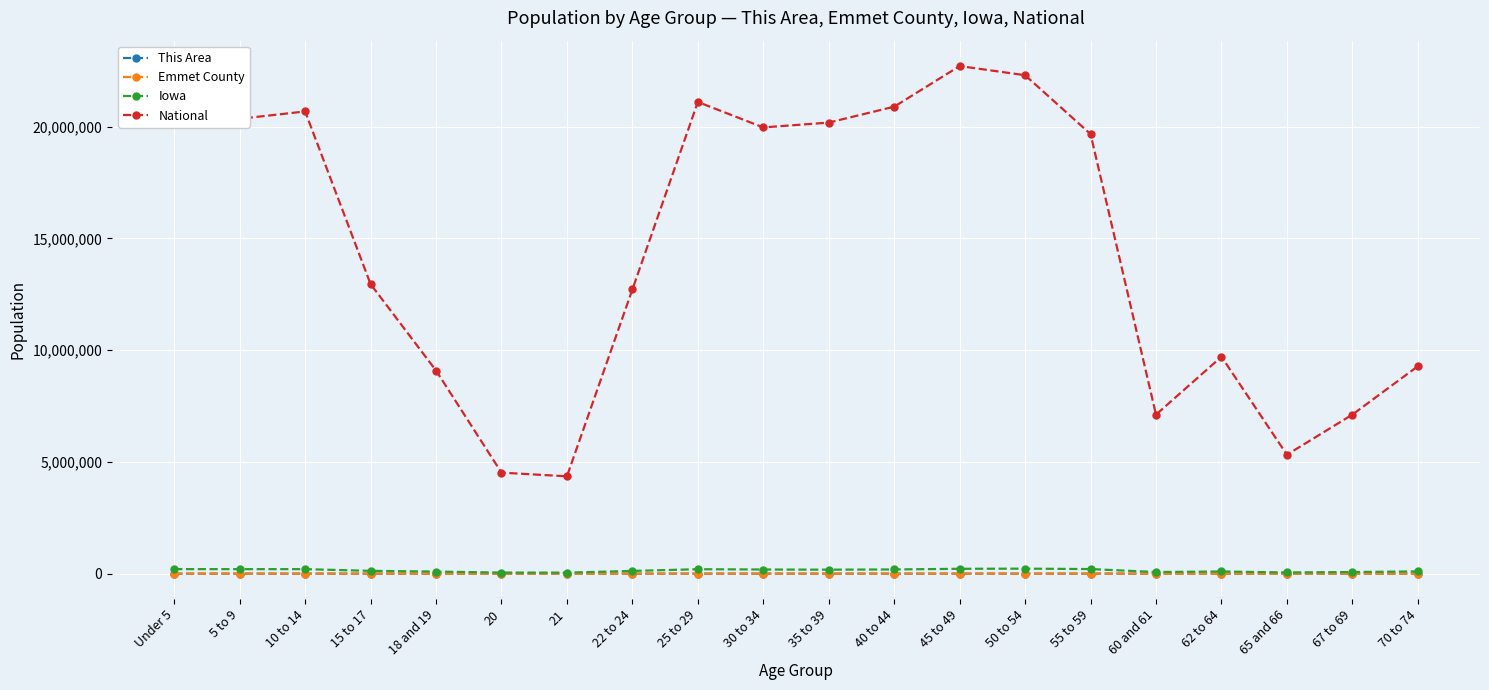

True or false: National has a value of 12712576 at 22 to 24.

True